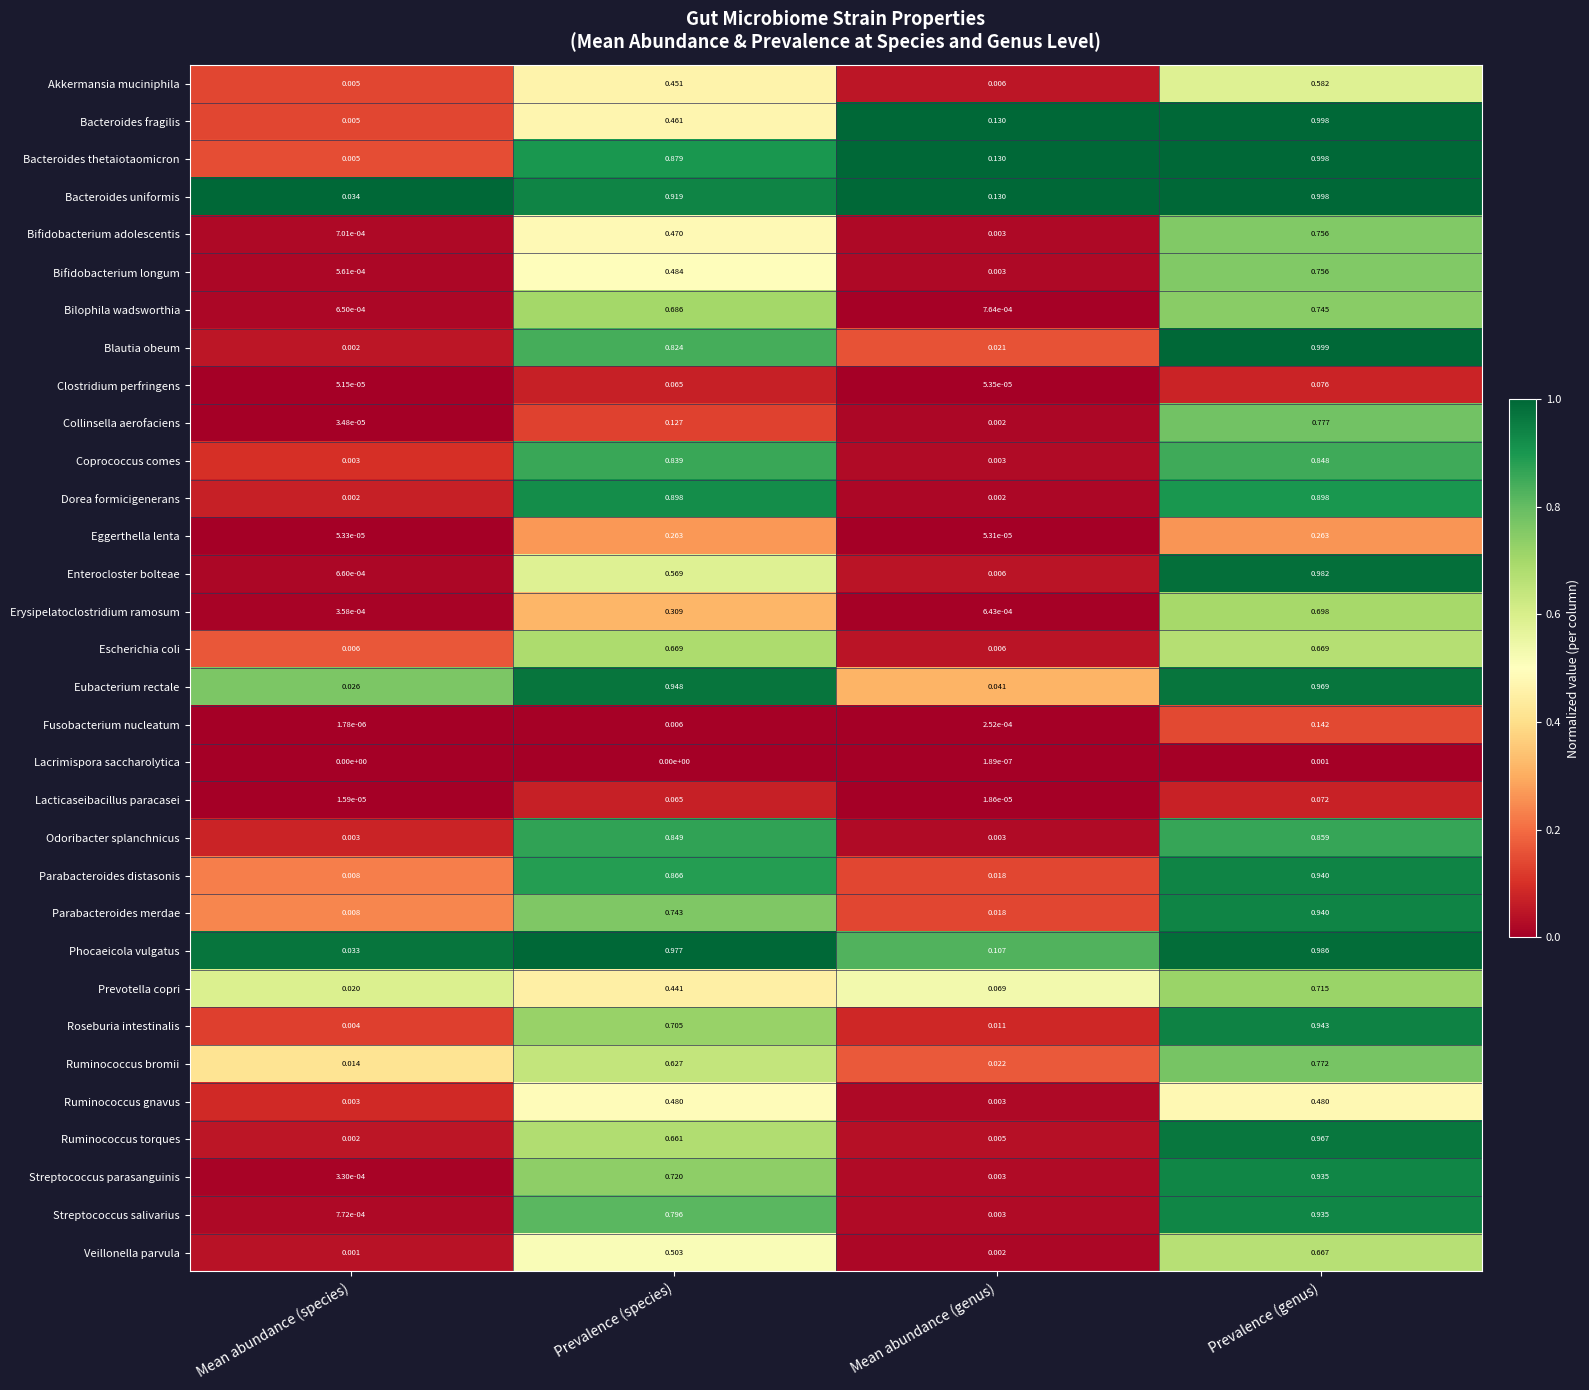

Which category has the lowest value in the Erysipelatoclostridium ramosum series?

Mean abundance (species)